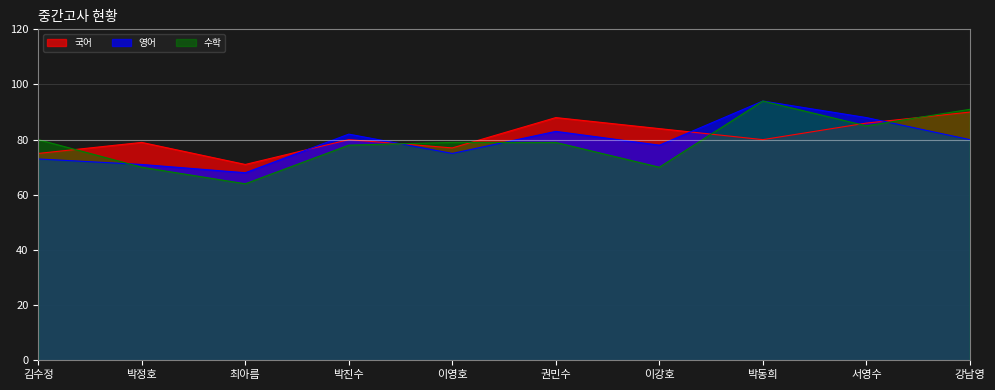

Reading left to right, what are all the values shown in this chart?

국어: 75	79	71	80	77	88	84	80	86	90
영어: 73	71	68	82	75	83	78	94	88	80
수학: 80	70	64	78	79	79	70	94	85	91